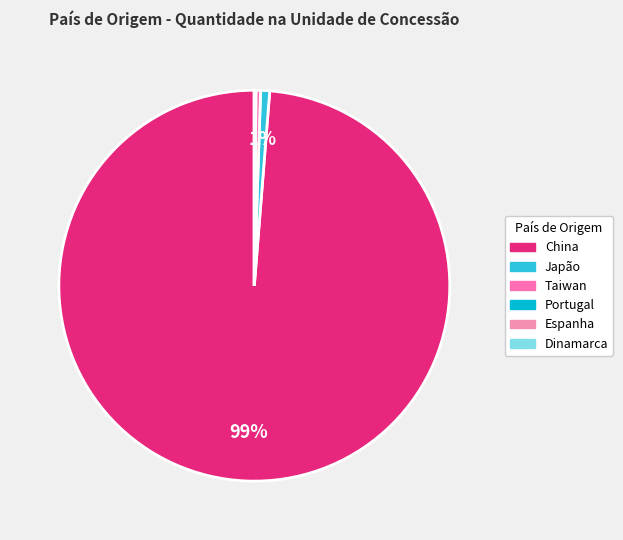

Is China the majority of the pie?

Yes